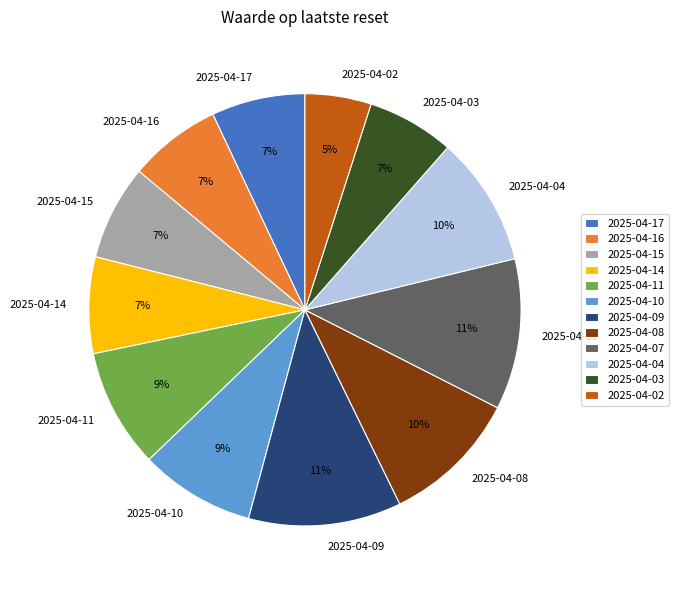

To the nearest percent, what percentage of the pie is 2025-04-08?

10%